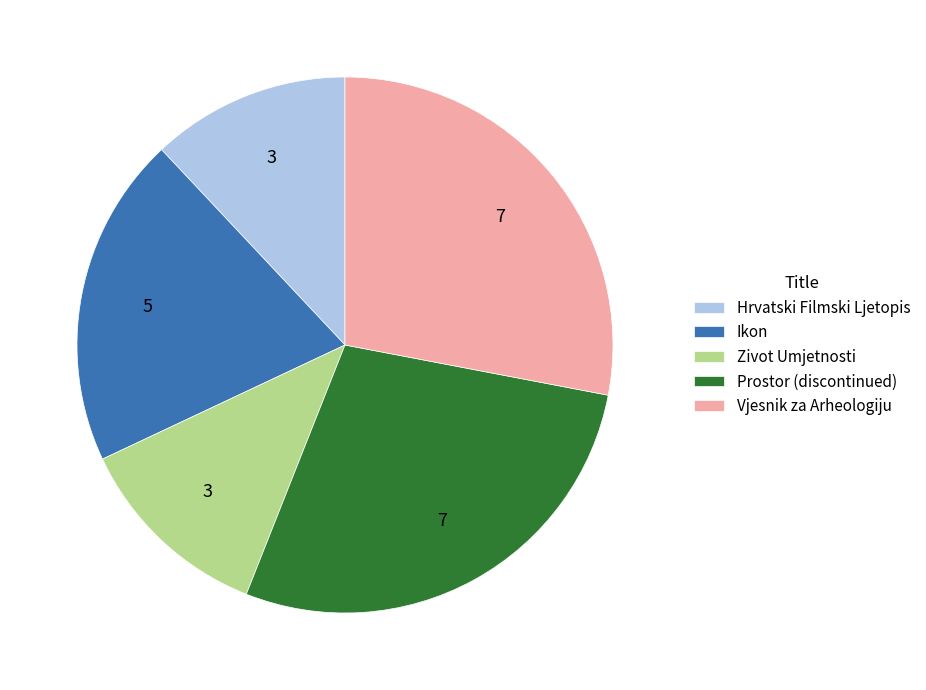

Is the sum of Zivot Umjetnosti and Vjesnik za Arheologiju greater than half?

No